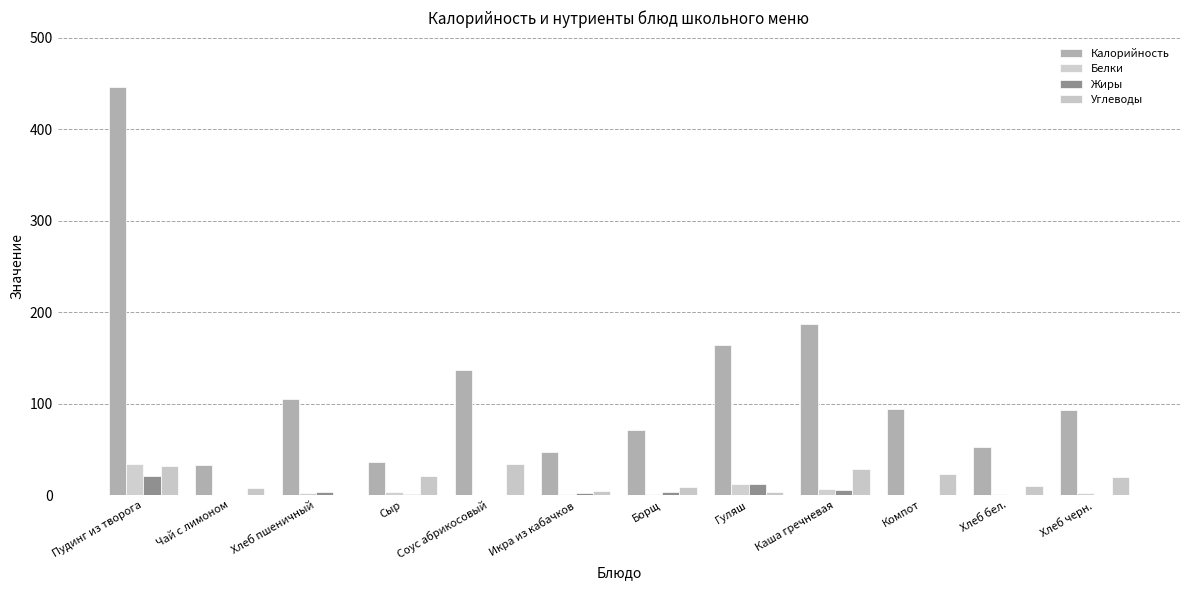

At which label does Калорийность first exceed 93?

Пудинг из творога